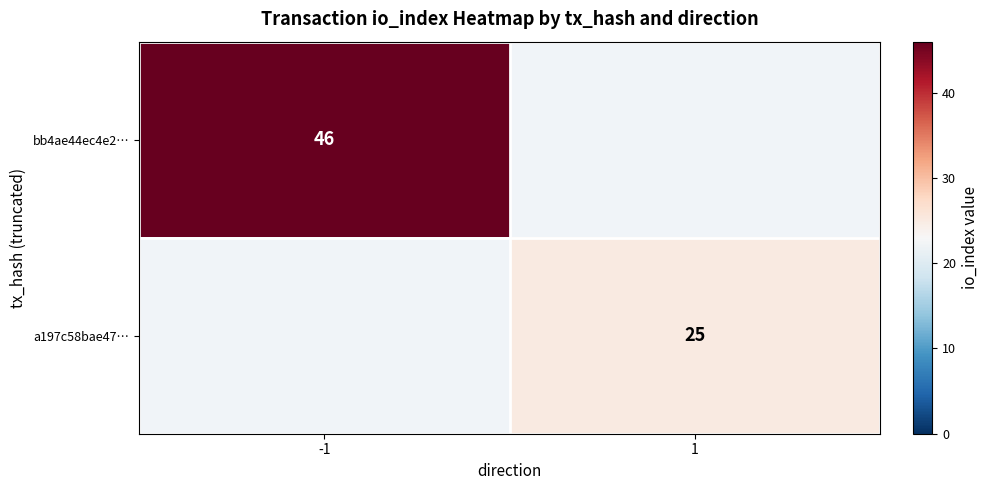

The a197c58bae47… series shows 39 at 1. True or false?

False